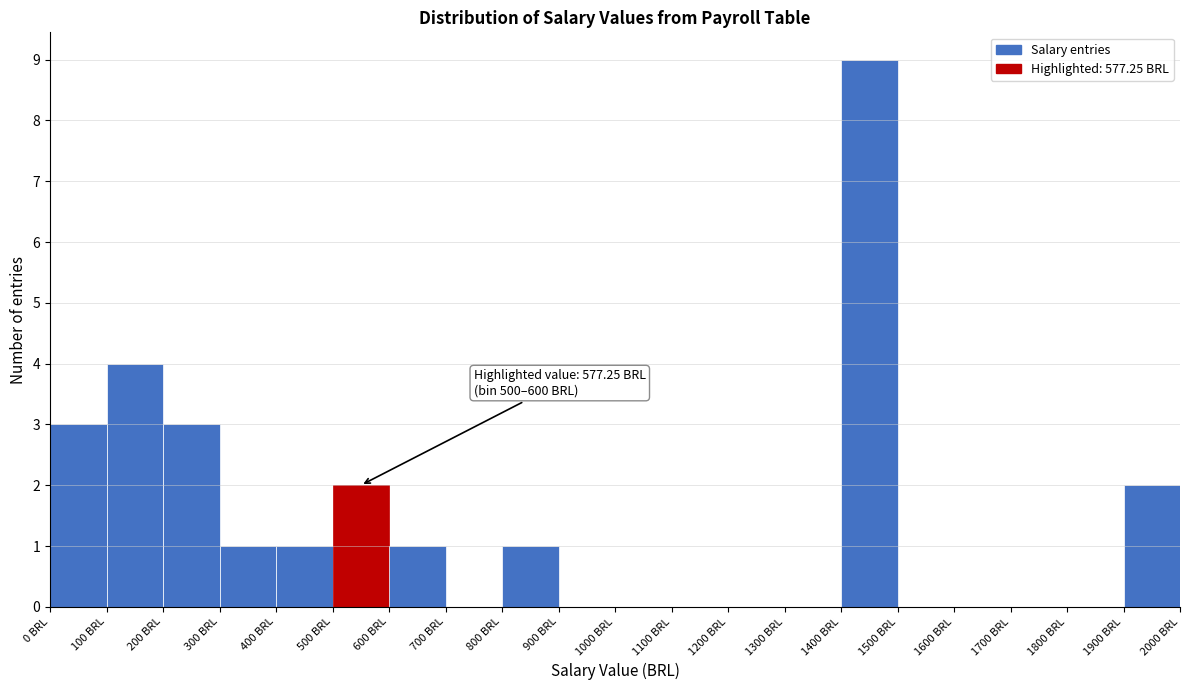

Which range on the x-axis has the tallest bar?

1400 to 1500